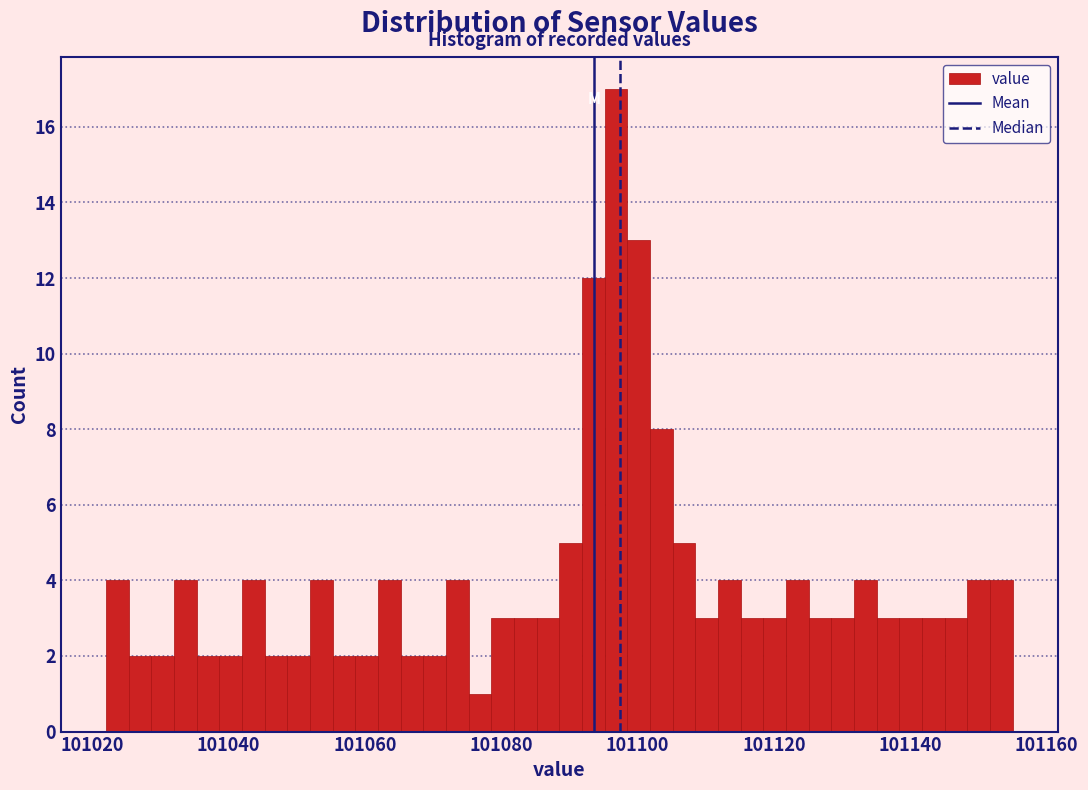

Around what value on the x-axis is the tallest bar? Give the approximate position of its centre, as read against the axis.

101096